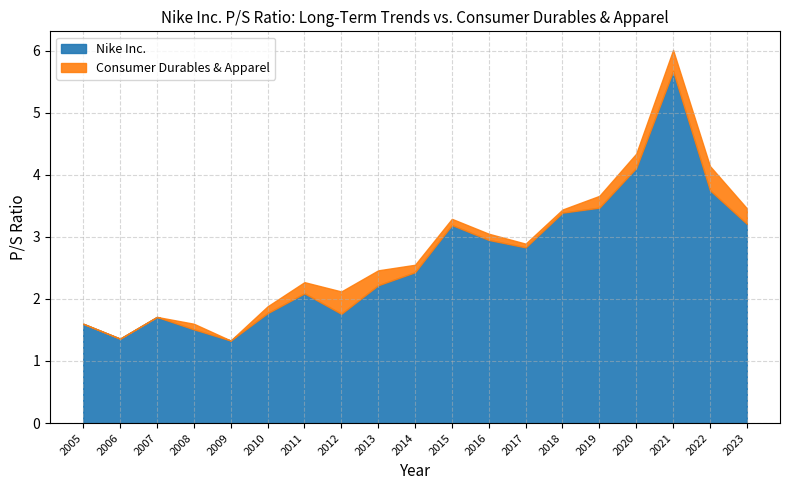

Reading left to right, list all the values displayed in this chart.

Nike Inc.: 1.6	1.4	1.7	1.5	1.3	1.8	2.1	1.8	2.2	2.4	3.2	3.0	2.8	3.4	3.5	4.1	5.7	3.8	3.2
Consumer Durables & Apparel: 1.6	1.4	1.7	1.6	1.3	1.9	2.3	2.1	2.5	2.5	3.3	3.0	2.9	3.4	3.7	4.3	6.0	4.1	3.5